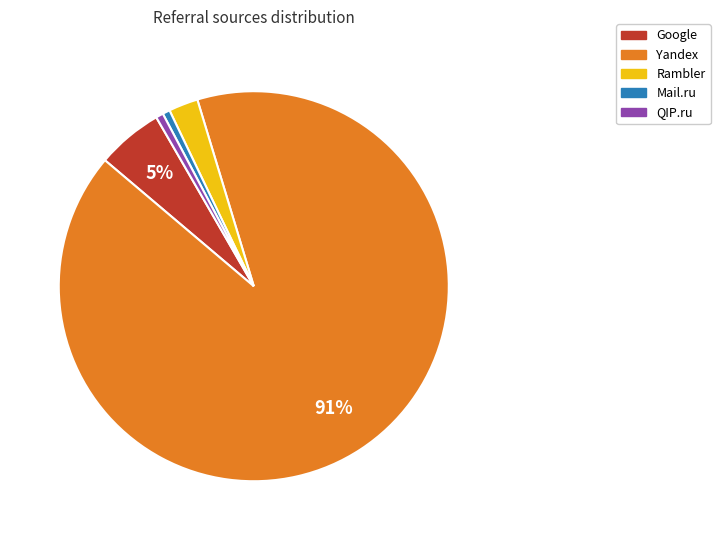

Which category accounts for the majority?

Yandex